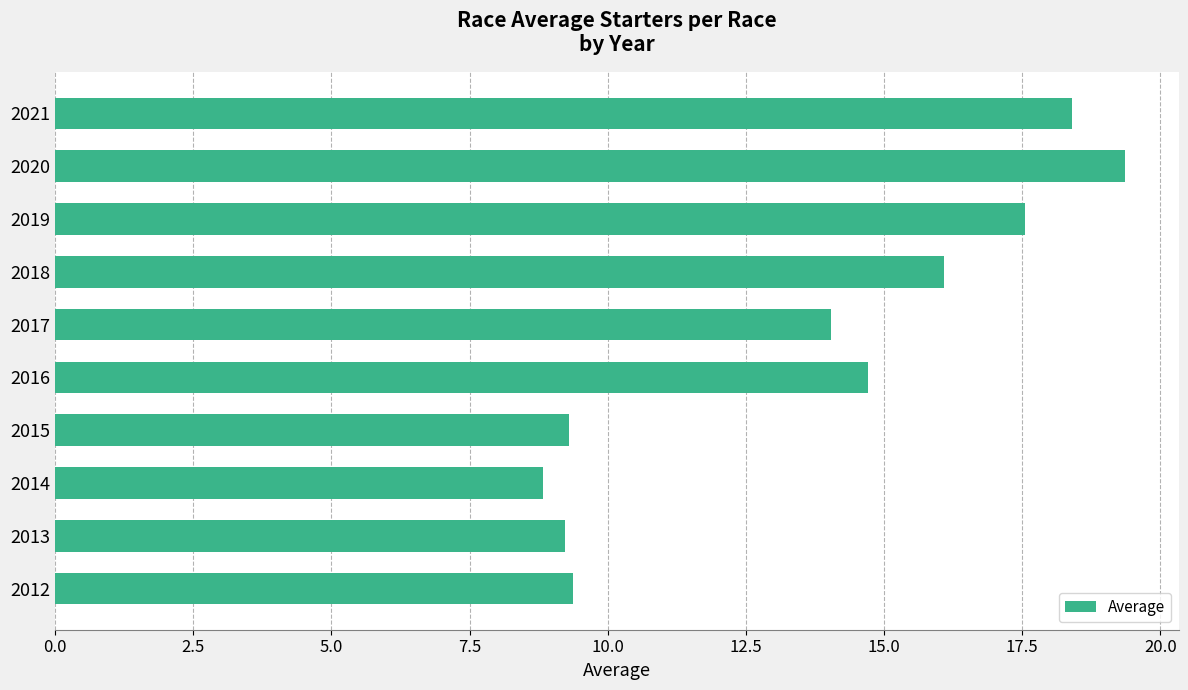

The chart shows a value of 14.0 at 2017. True or false?

True